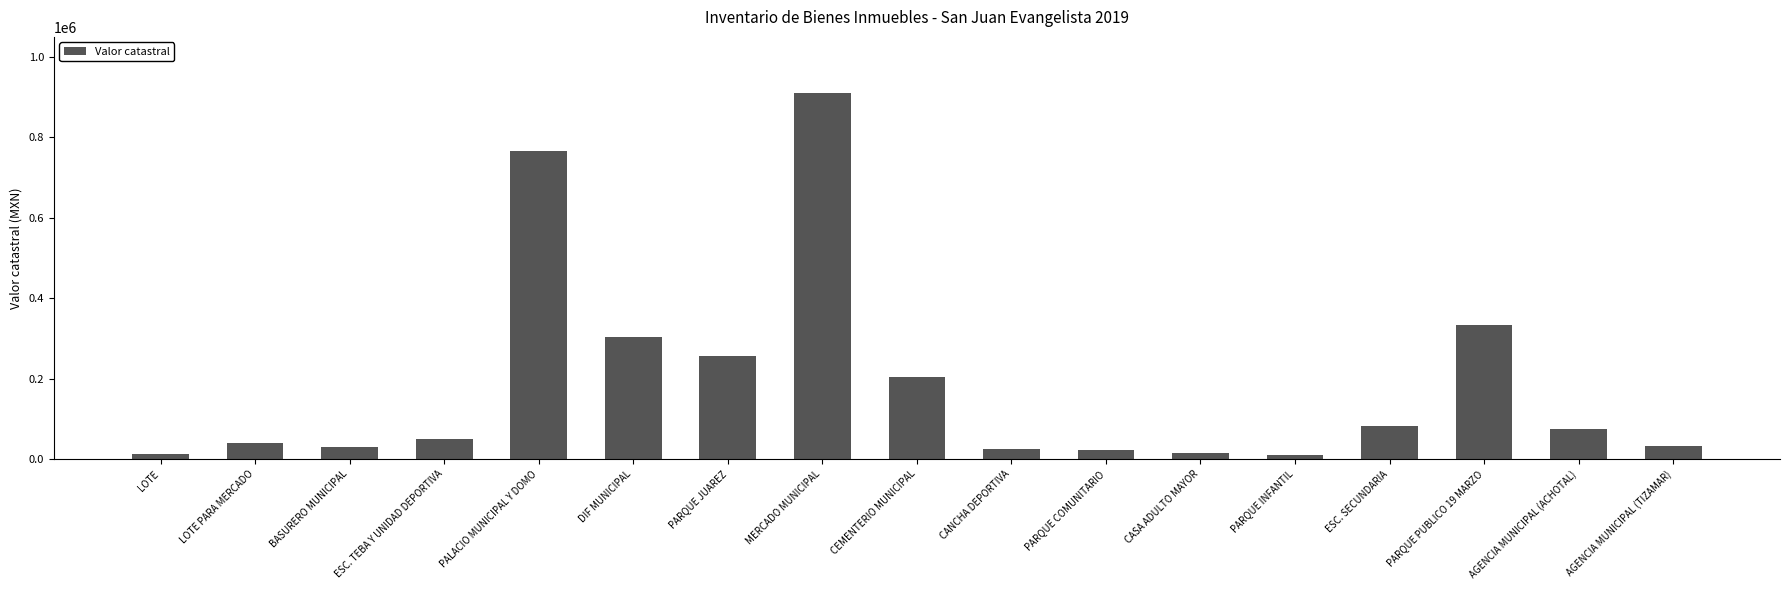

What is the change in value from PARQUE INFANTIL to AGENCIA MUNICIPAL (TIZAMAR)?

+20875